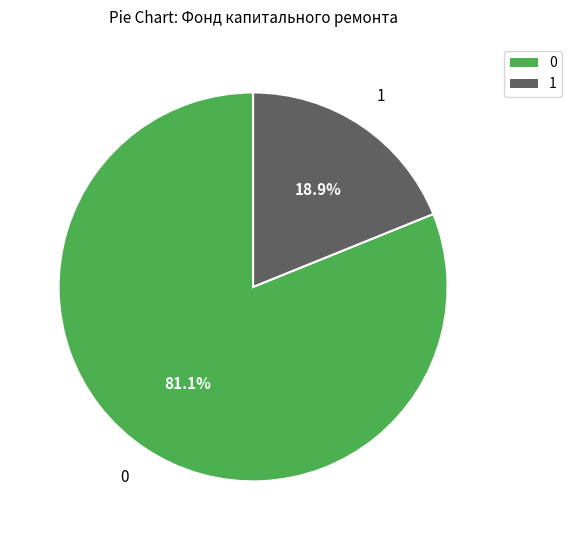

To the nearest percent, what is the average slice percentage?

50%